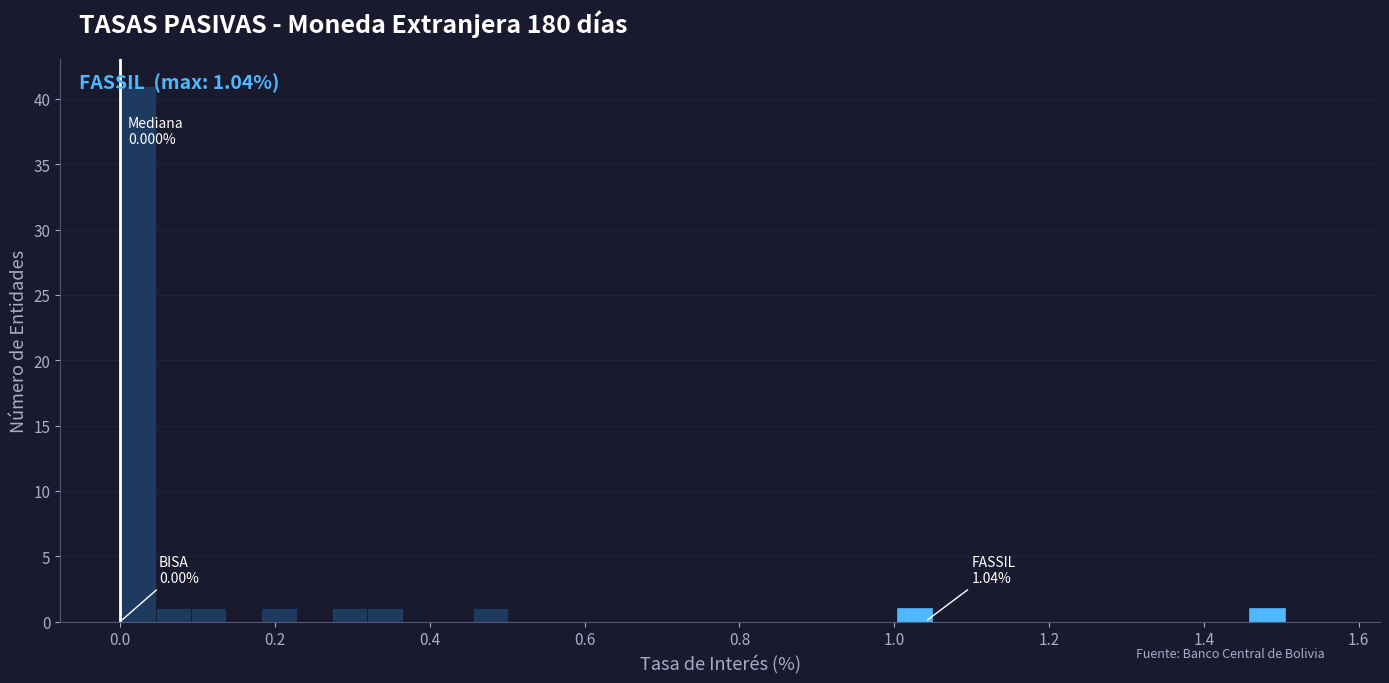

Around what value on the x-axis is the tallest bar? Give the approximate position of its centre, as read against the axis.

0.02